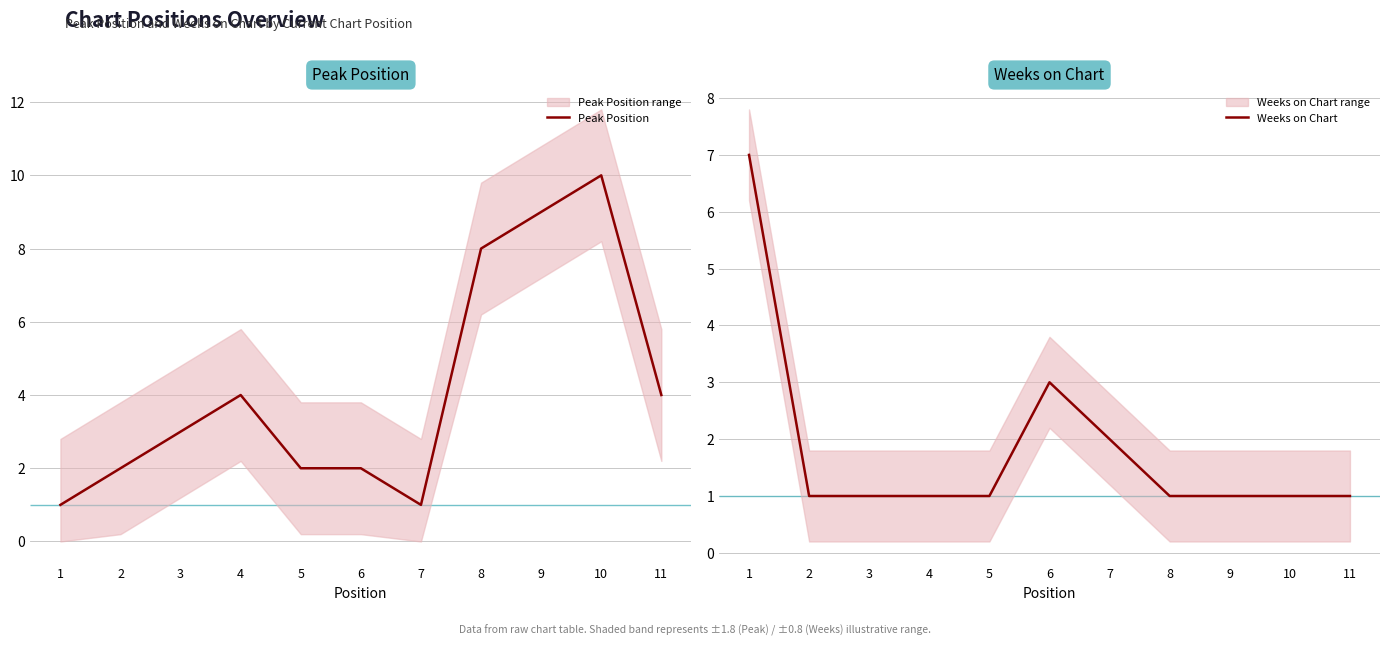

Reading right to left, extract all data points from this chart.

Peak Position: 11=4	10=10	9=9	8=8	7=1	6=2	5=2	4=4	3=3	2=2	1=1
Weeks on Chart: 11=1	10=1	9=1	8=1	7=2	6=3	5=1	4=1	3=1	2=1	1=7